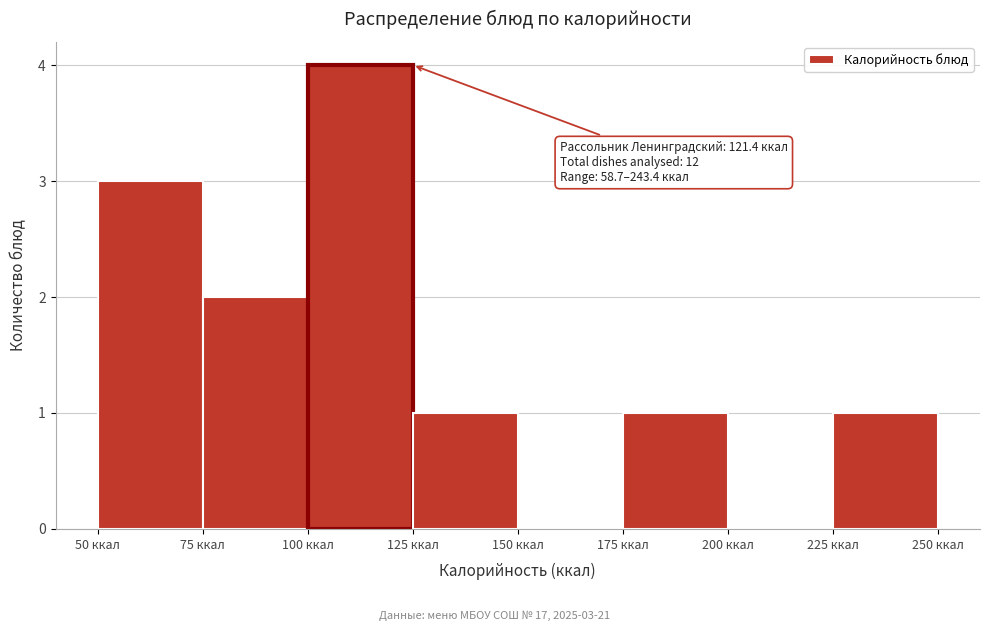

Over which range of the x-axis is the bar tallest?

100 to 125